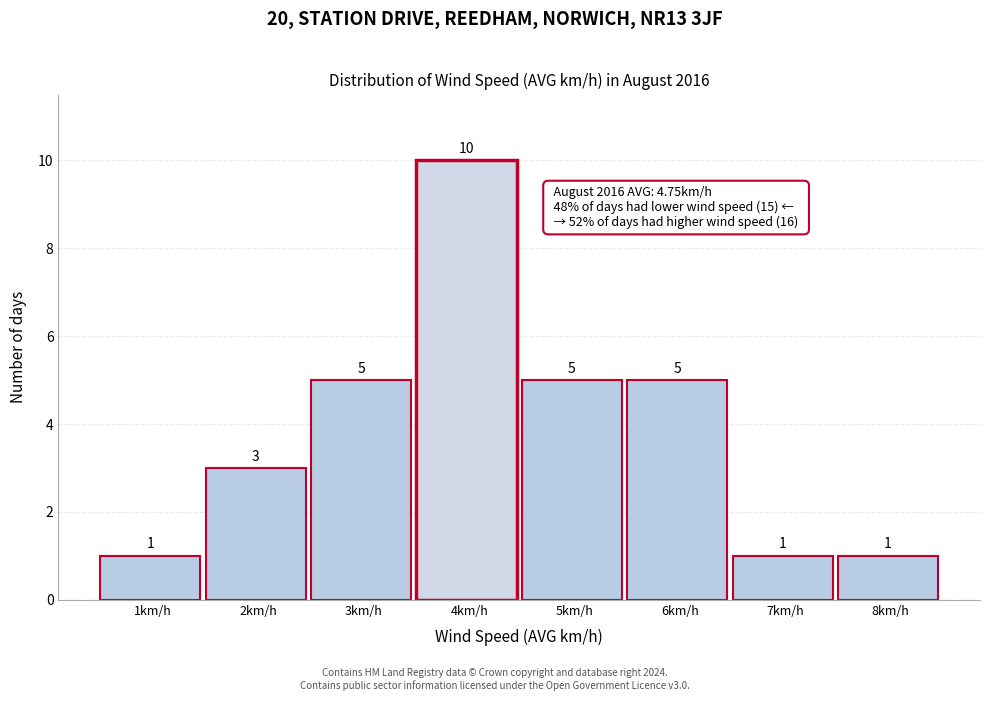

Reading right to left, what are all the values shown in this chart?

1	1	5	5	10	5	3	1